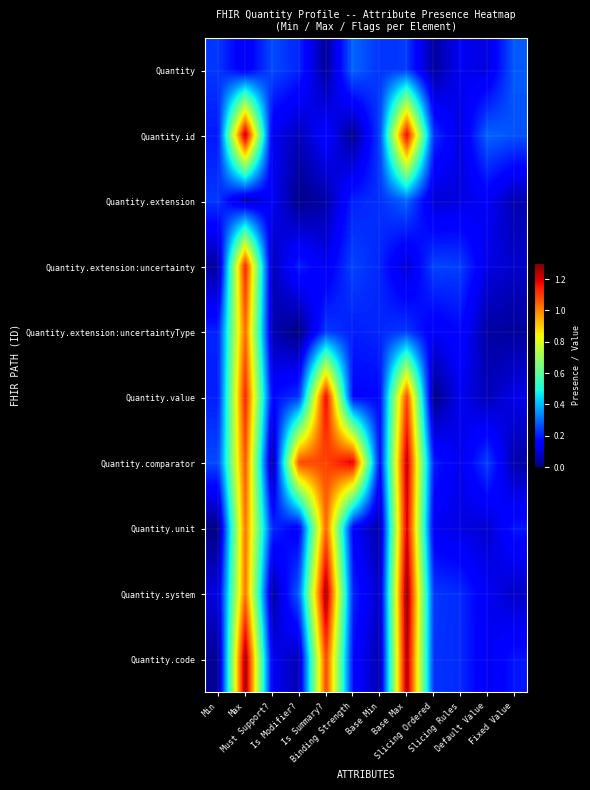

What is the maximum value shown in the chart?

1.3